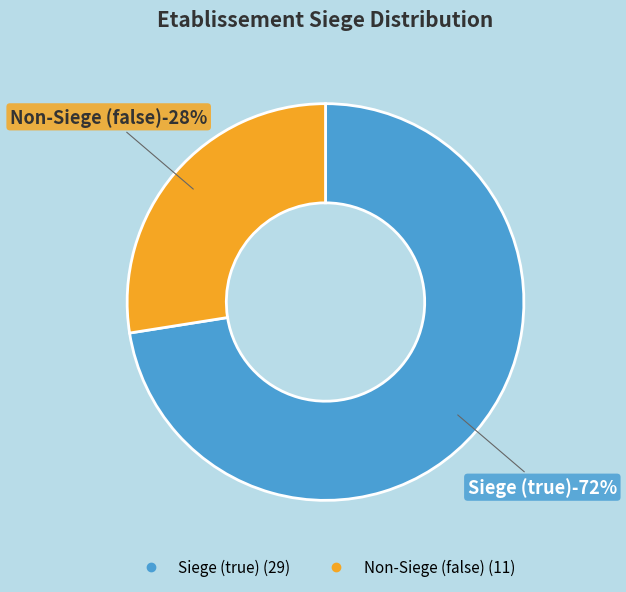

To the nearest percent, what percentage of the pie is true?

72%